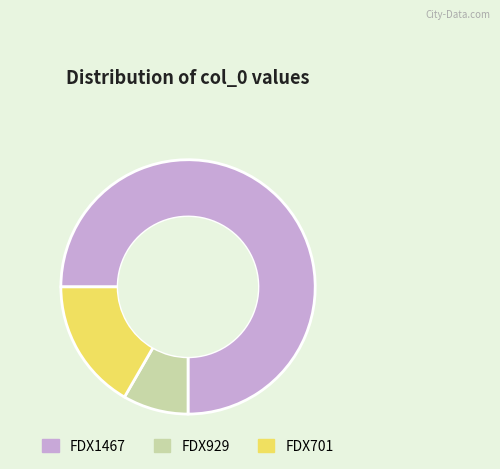

True or false: FDX929 accounts for 8% of the total.

True